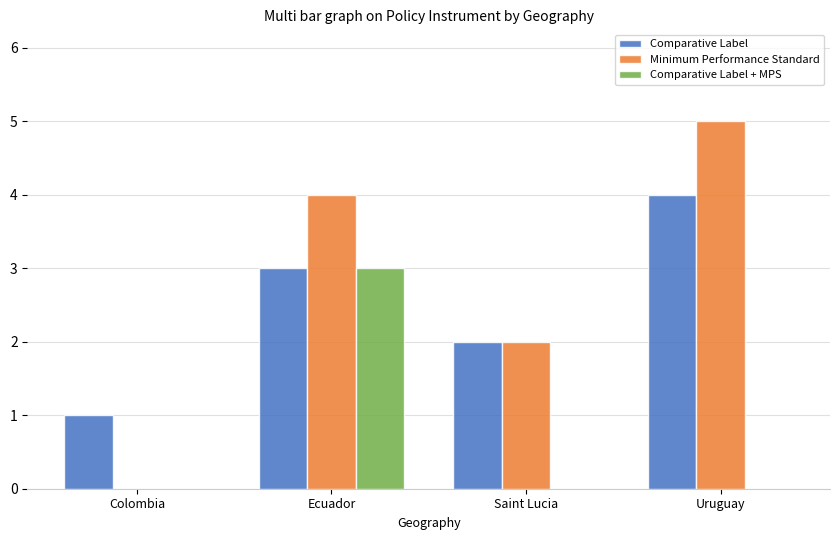

Reading right to left, extract all data points from this chart.

Comparative Label: Uruguay=4	Saint Lucia=2	Ecuador=3	Colombia=1
Minimum Performance Standard: Uruguay=5	Saint Lucia=2	Ecuador=4	Colombia=0
Comparative Label + MPS: Uruguay=0	Saint Lucia=0	Ecuador=3	Colombia=0